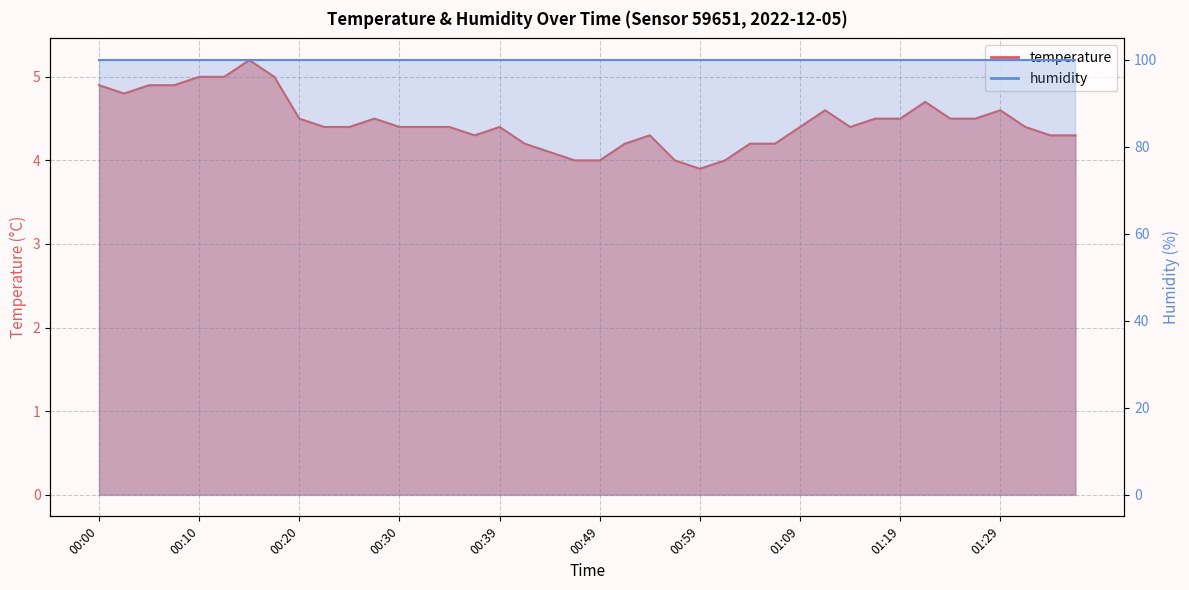

Is it true that the value at 01:14 is 7.6?

False